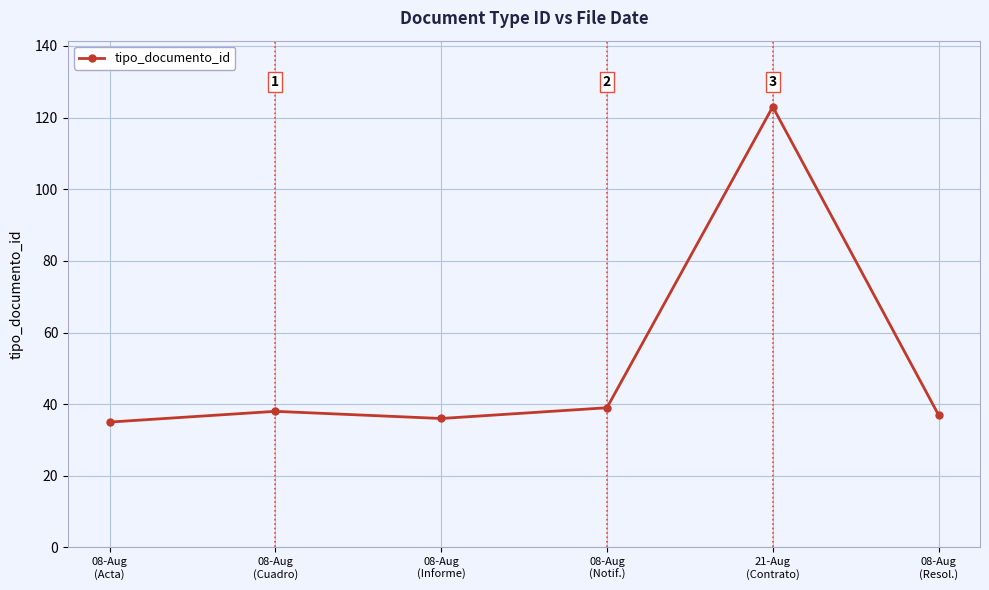

Is it true that the value at 08-Aug
(Acta) is 35?

True